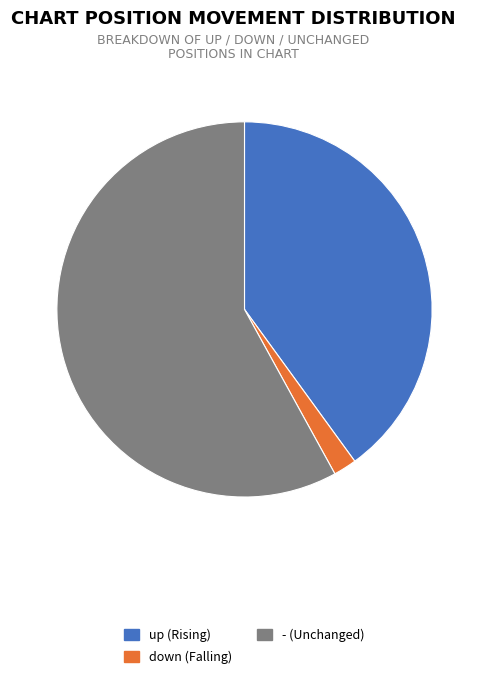

Rank the categories by value from highest to lowest.

-, up, down